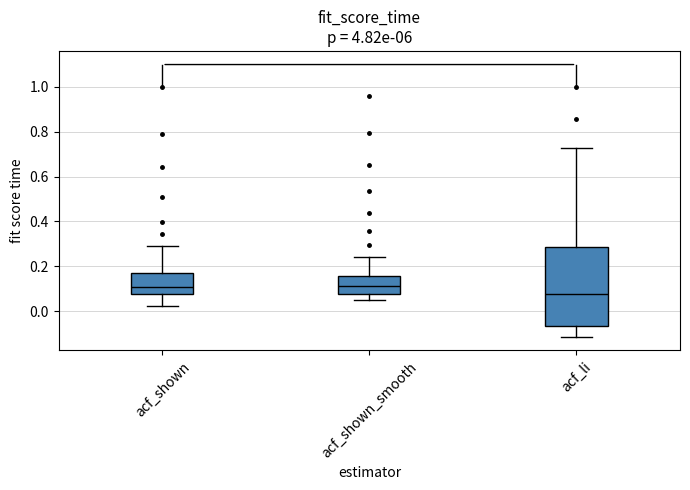

Reading left to right, read every box against the y-axis: the position of its median line, the range the box covers, and the ends of its whiskers. The values are not printed on the chart, so give them approximately, as read against the axis.

acf_shown: median 0.10, box 0.08 to 0.18, whiskers 0.02 to 0.30
acf_shown_smooth: median 0.12, box 0.08 to 0.16, whiskers 0.06 to 0.24
acf_li: median 0.08, box -0.06 to 0.28, whiskers -0.12 to 0.72